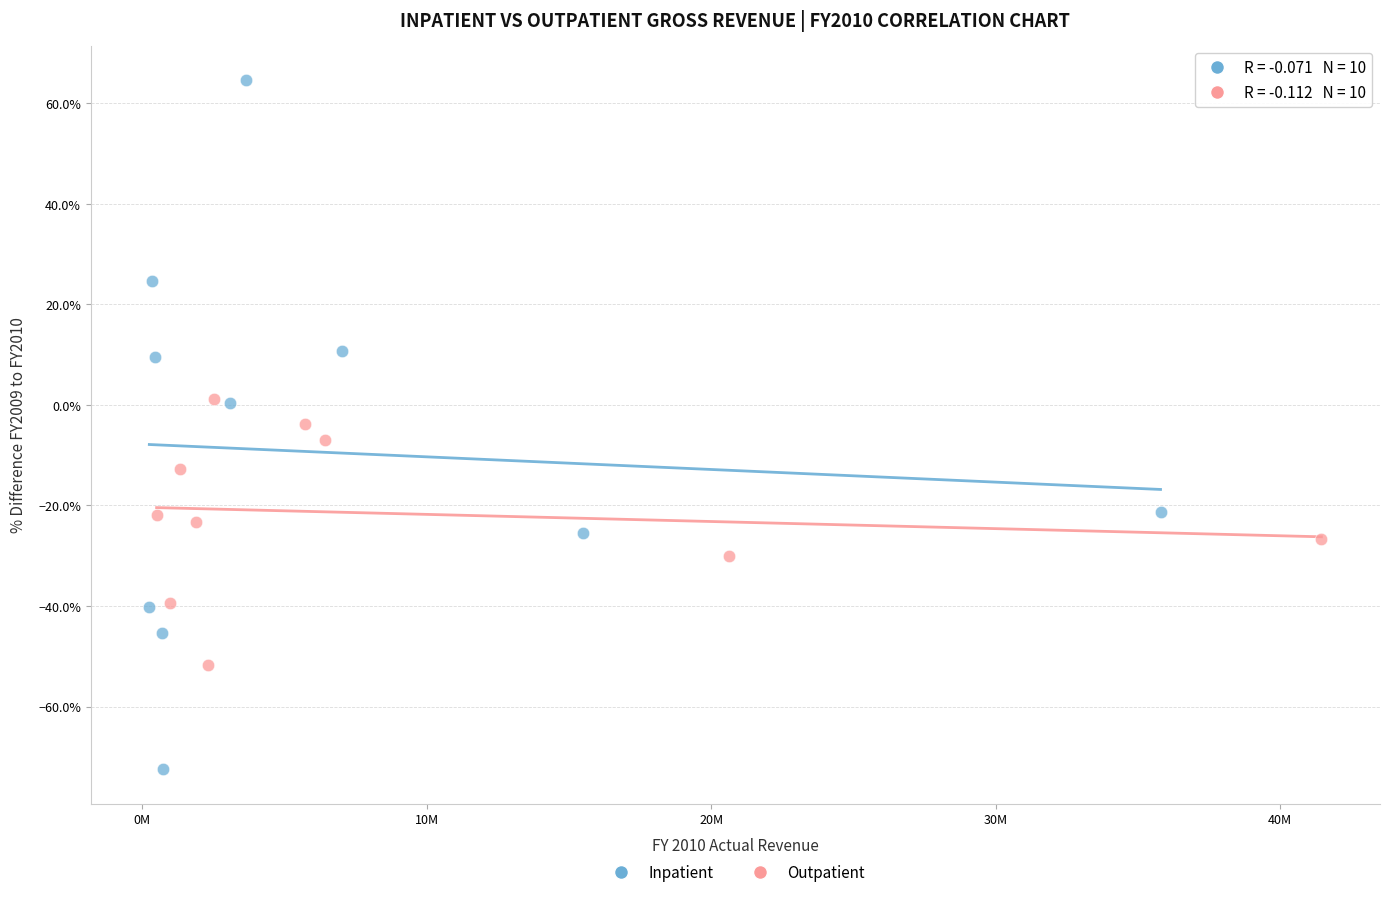

What are all the series names shown in the legend?

Inpatient, Outpatient